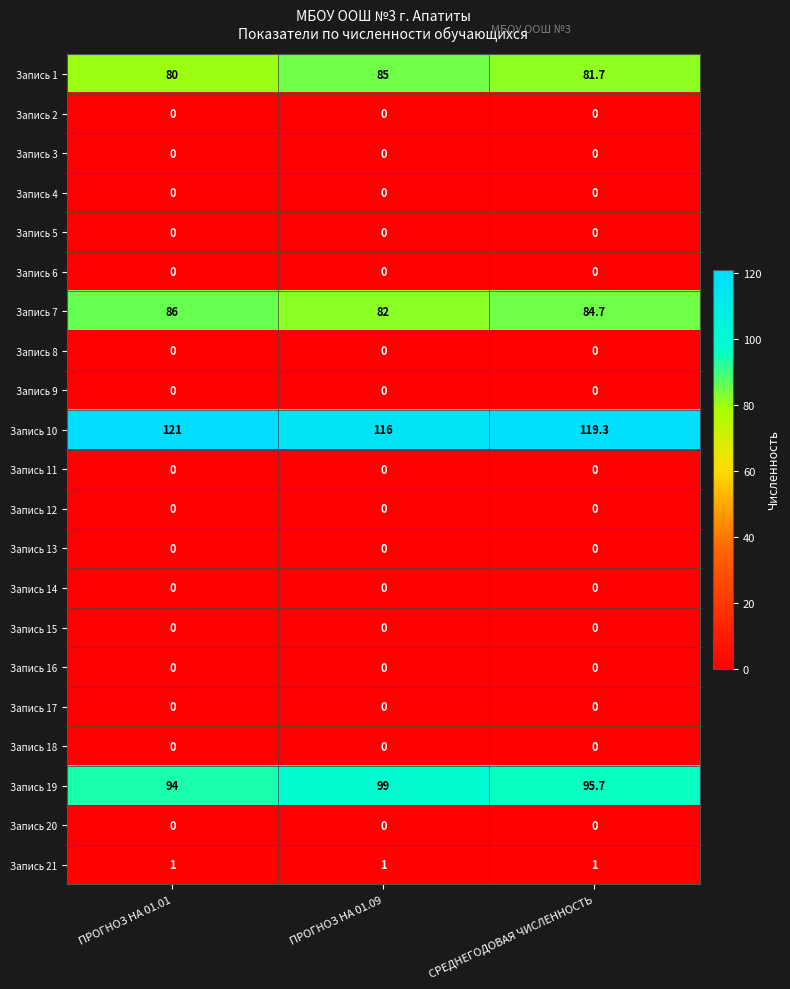

True or false: Запись 19 has a value of 95.7 at СРЕДНЕГОДОВАЯ ЧИСЛЕННОСТЬ.

True